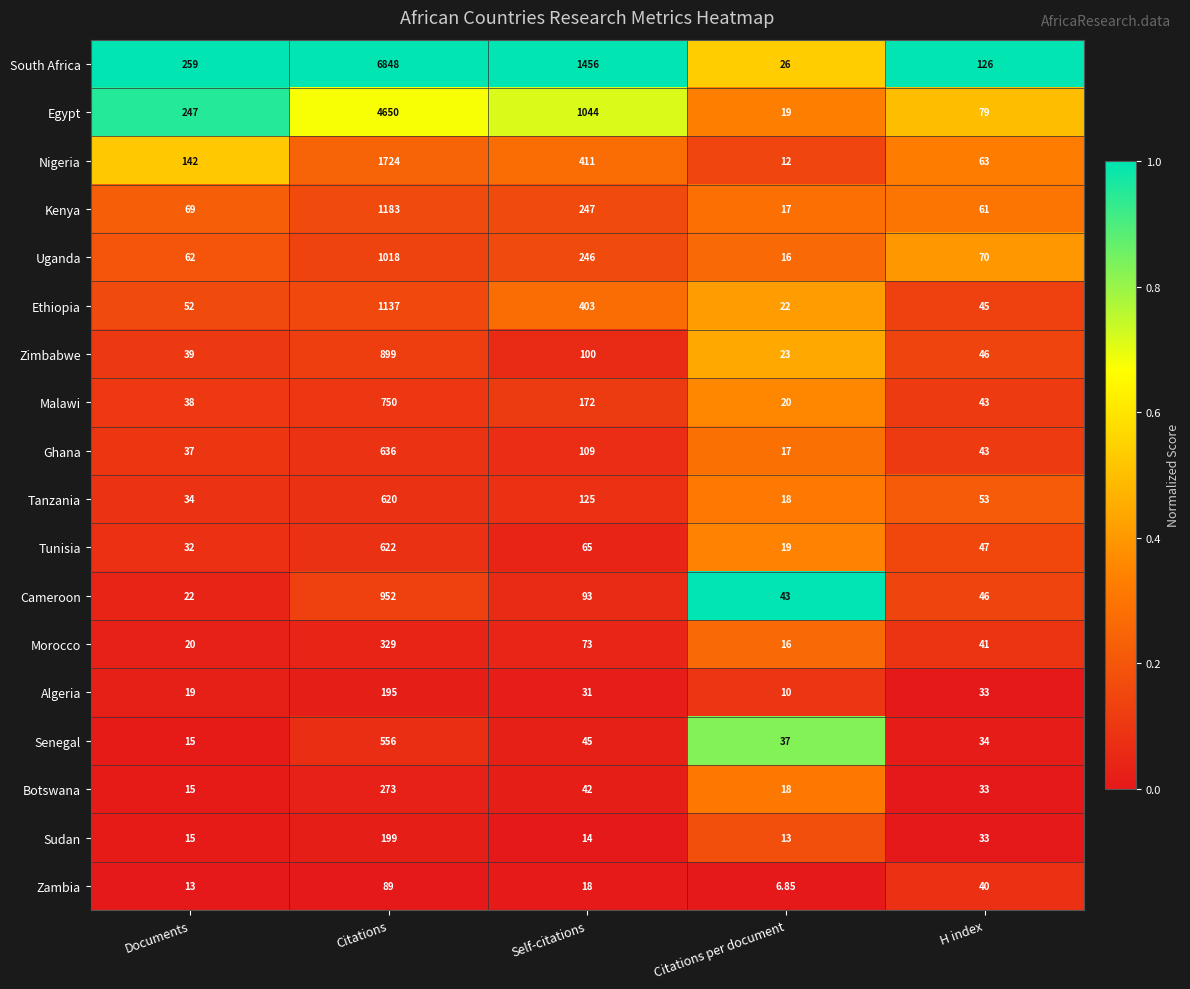

Rank the series by their maximum value, from lowest to highest.

Zambia, Algeria, Sudan, Botswana, Morocco, Senegal, Tanzania, Tunisia, Ghana, Malawi, Zimbabwe, Cameroon, Uganda, Ethiopia, Kenya, Nigeria, Egypt, South Africa